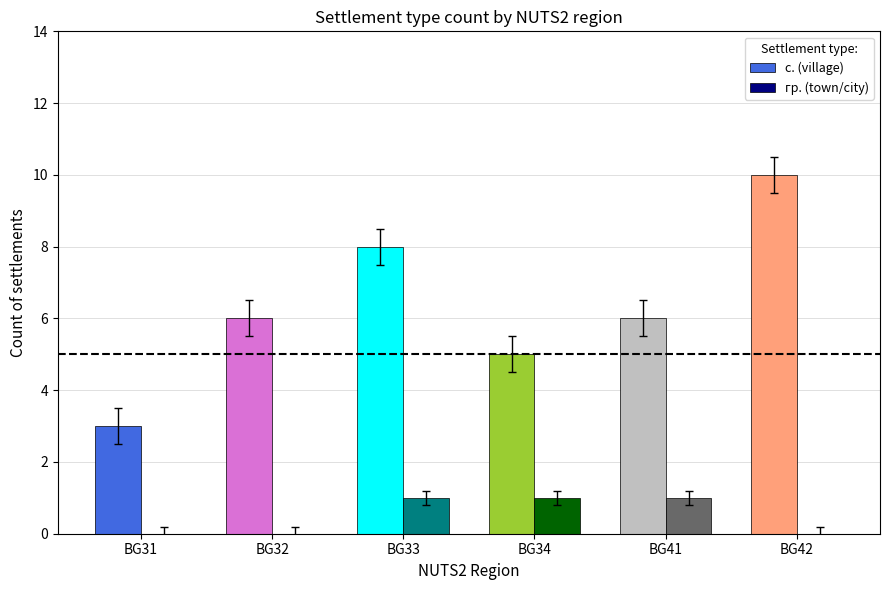

How many data points does each series have?

6